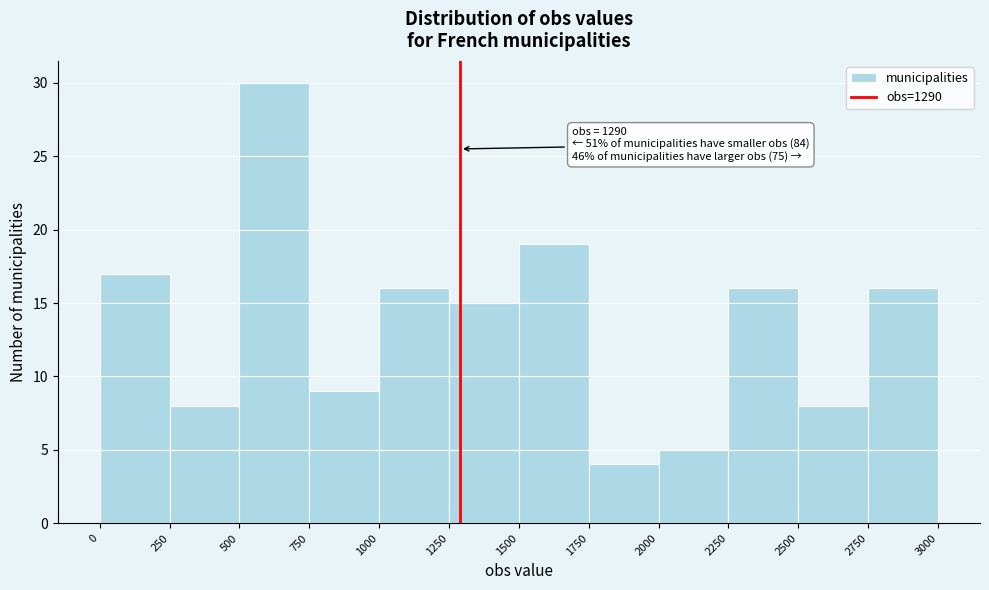

Which range on the x-axis has the tallest bar?

500 to 750